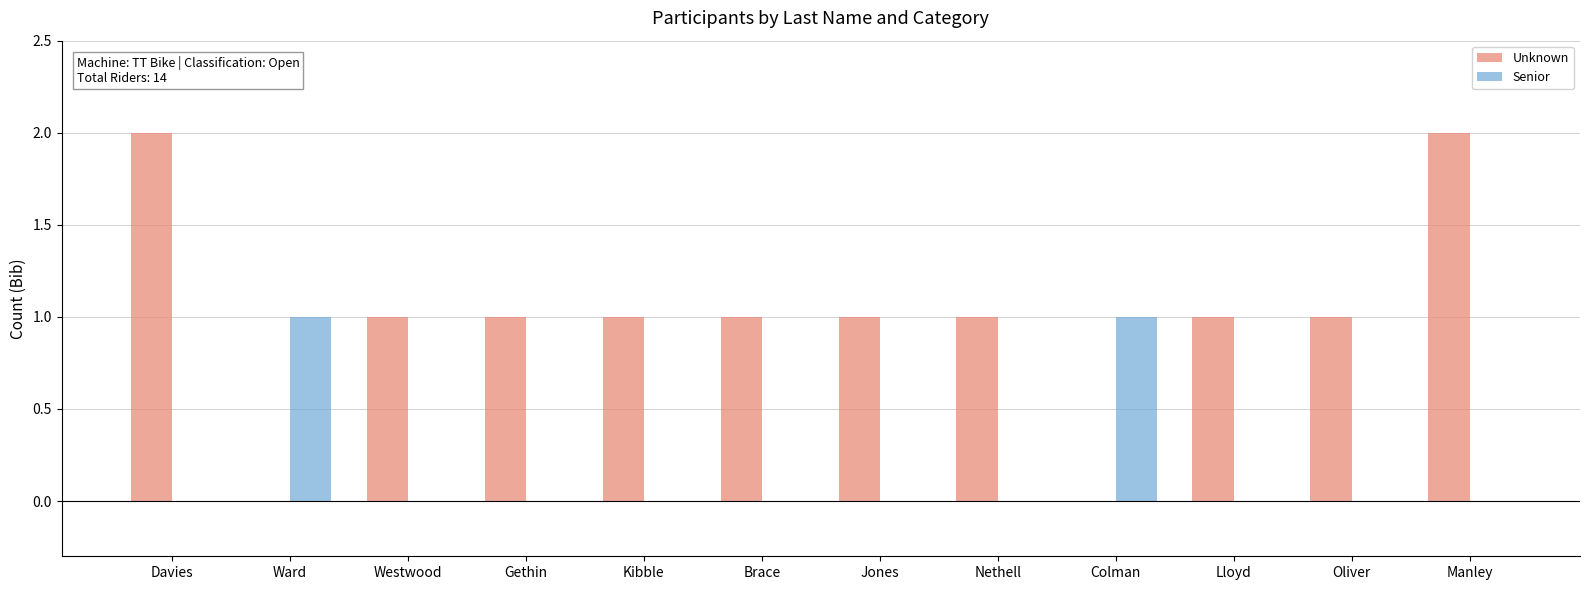

Is the value of Senior at Davies greater than the value of Unknown at Gethin?

No